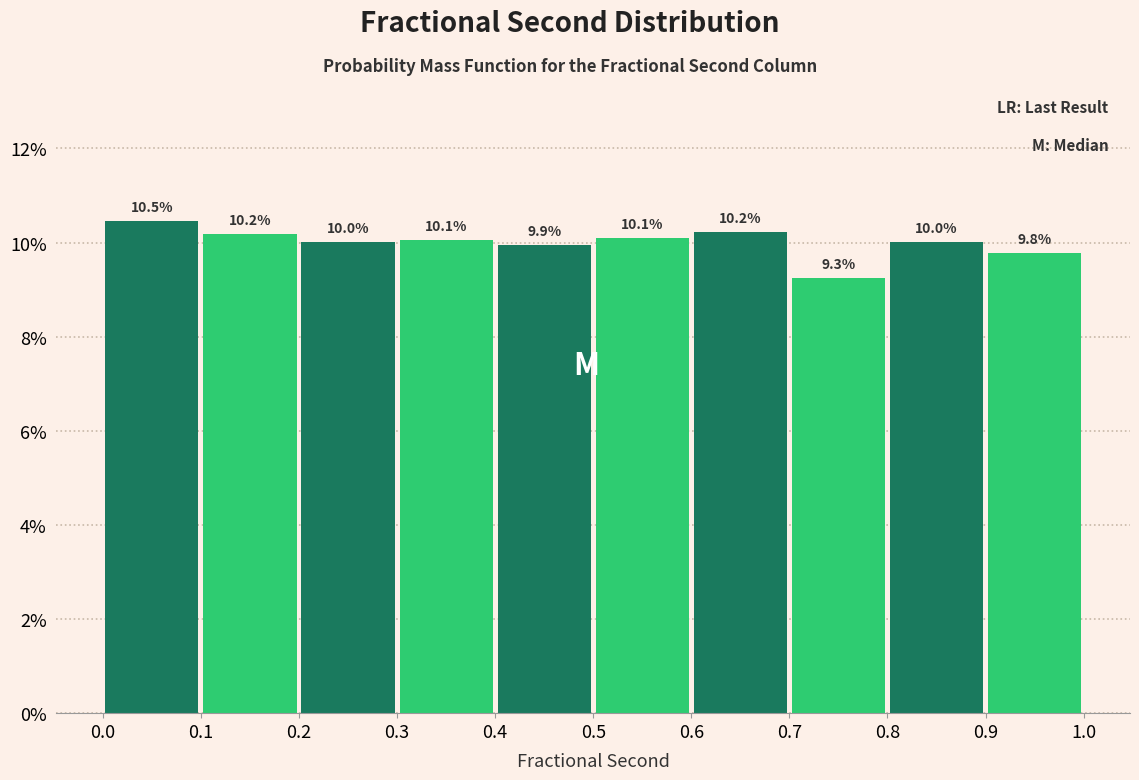

What is the height of the bar covering 0.5 to 0.6 on the x-axis?

10.1